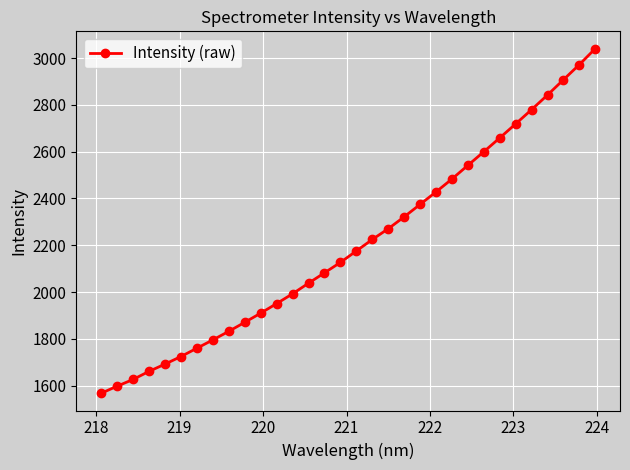

What is the value of the 8th point from the left?

1795.2